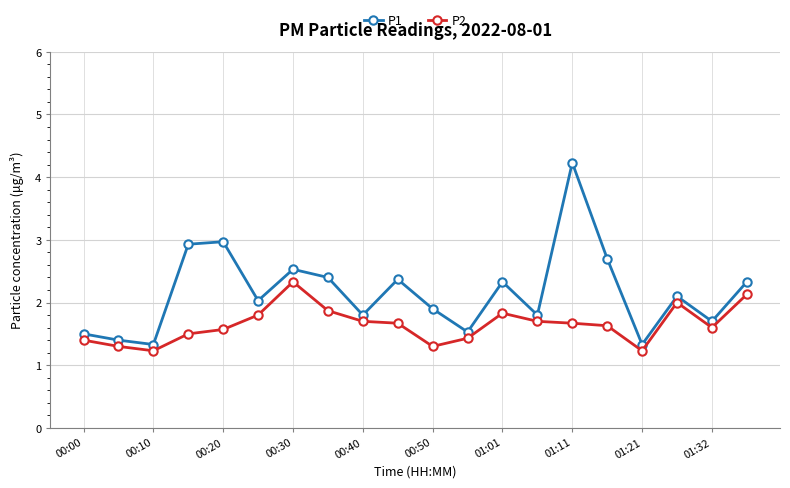

What is the average value of the P2 series?

1.6